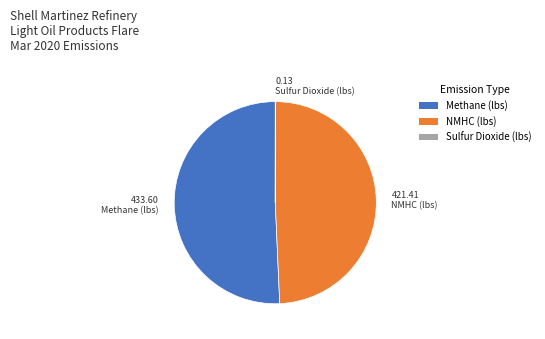

Do Methane (lbs) and NMHC (lbs) together represent more than half of the pie?

Yes